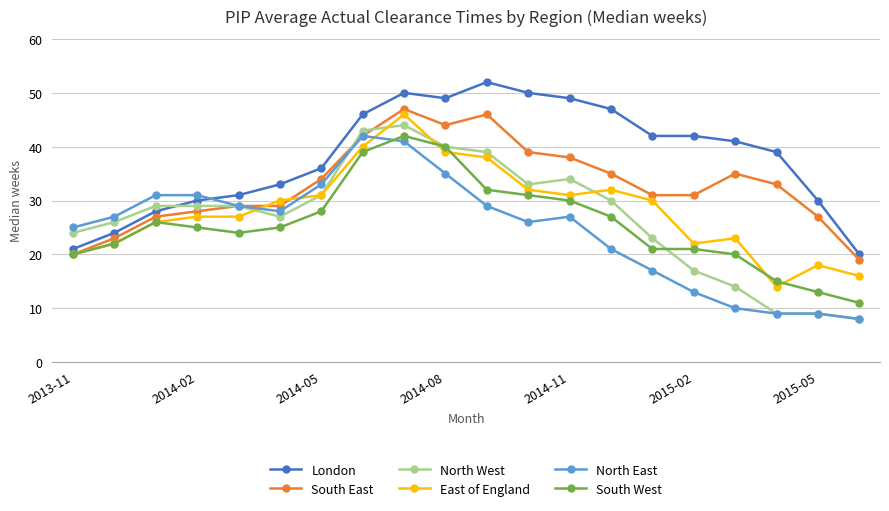

How many times do North West and London cross each other?

1